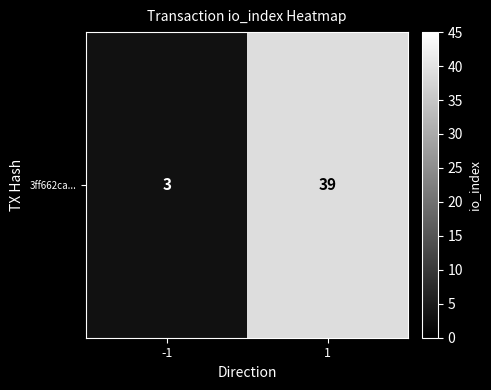

List the labels in order of value, largest first.

1, -1